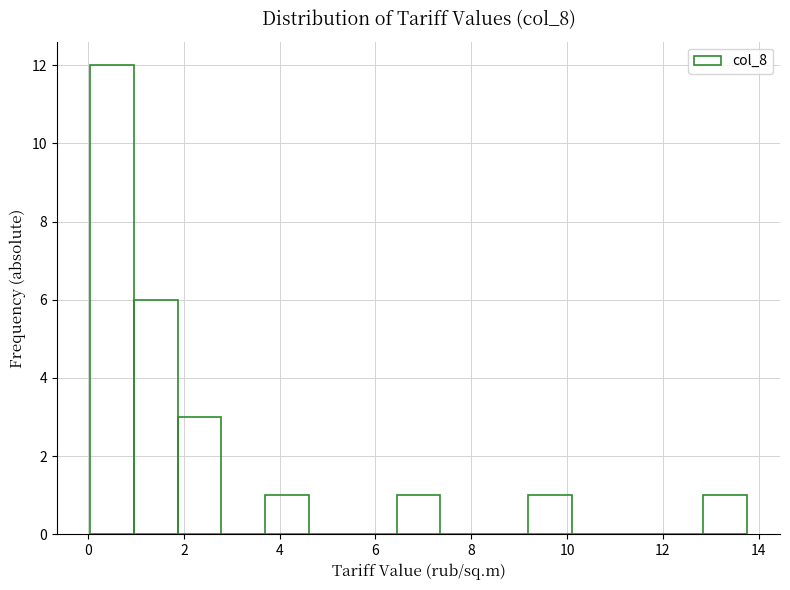

Which range on the x-axis has the tallest bar?

0.0 to 1.0